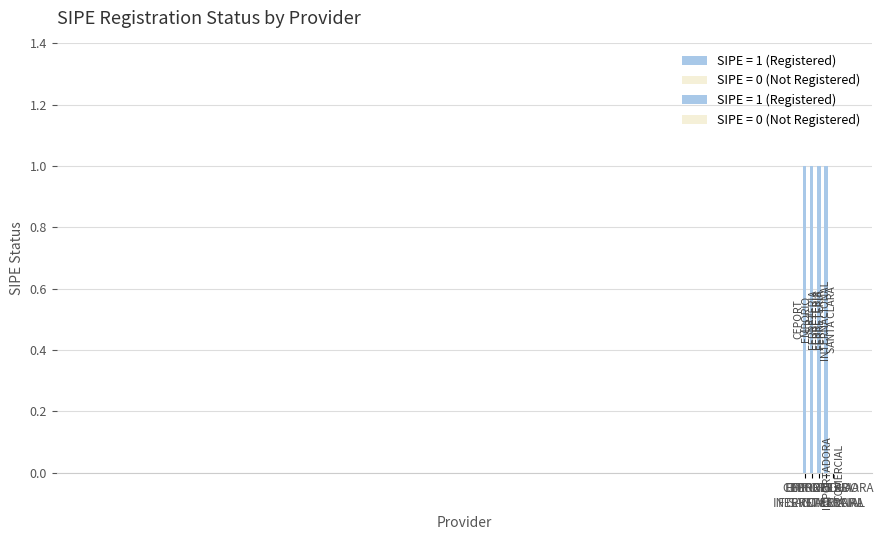

Which category has the highest value across all series?

CEPORT S.R.L.